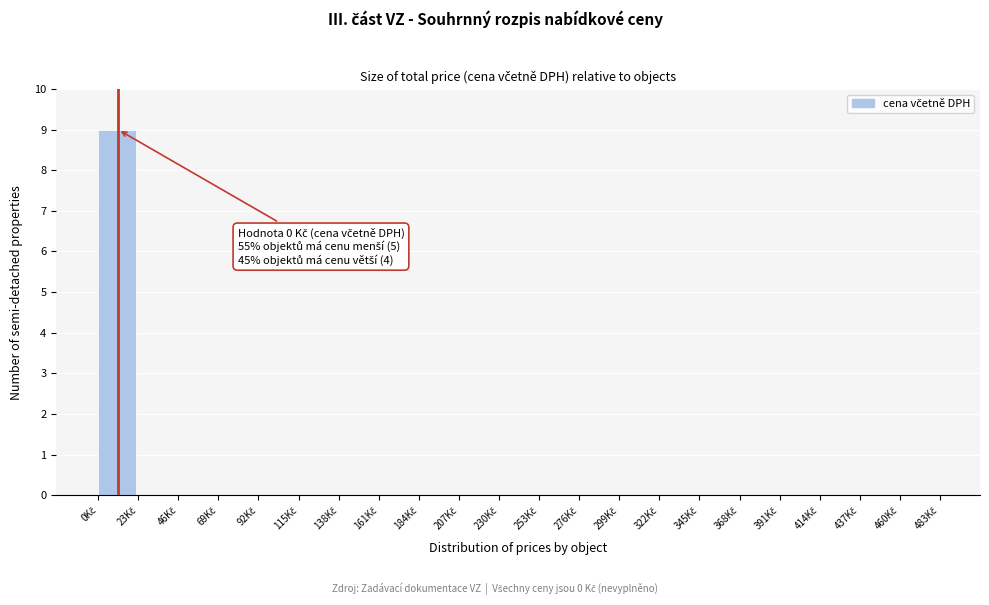

What is the maximum value shown in the chart?

9